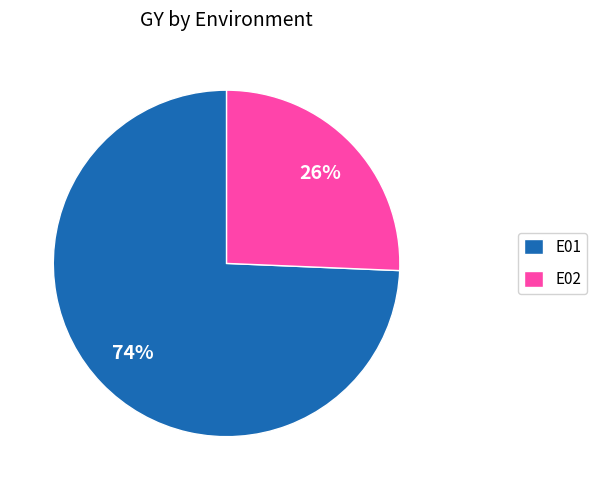

Which category has the biggest portion of the pie?

E01